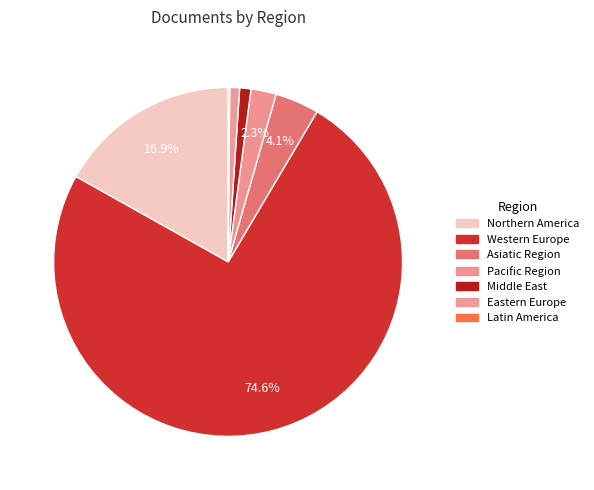

To the nearest percent, what portion does Asiatic Region represent?

4%